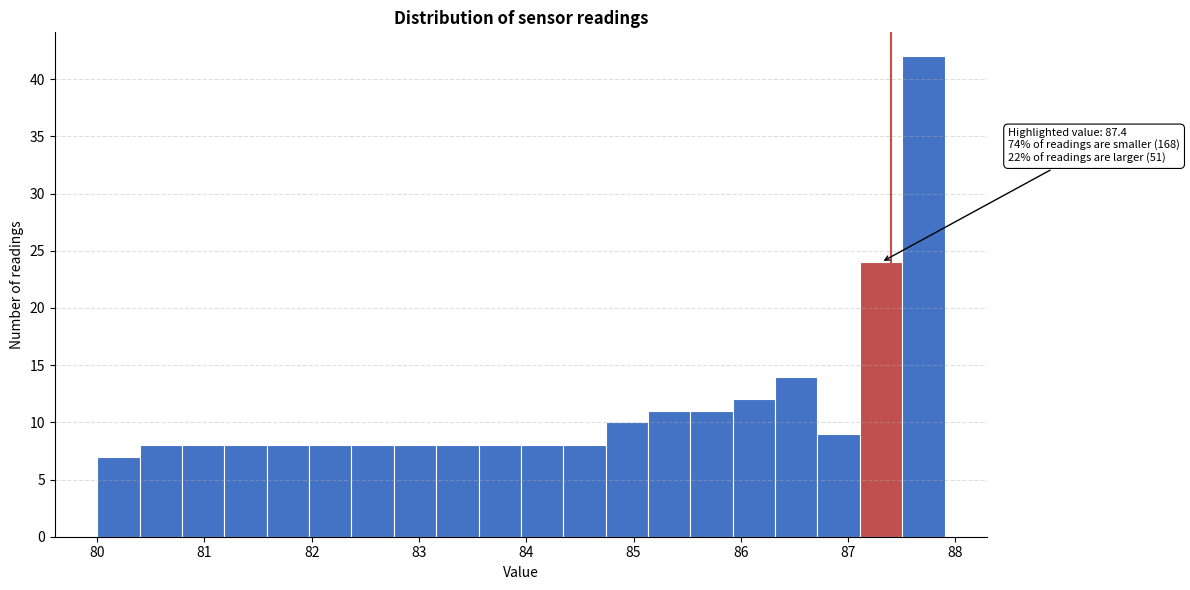

Around what value on the x-axis is the tallest bar? Give the approximate position of its centre, as read against the axis.

87.7